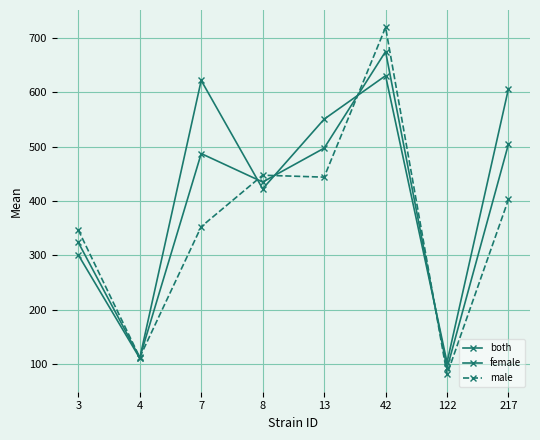

How many values in the male series are below 402?

4